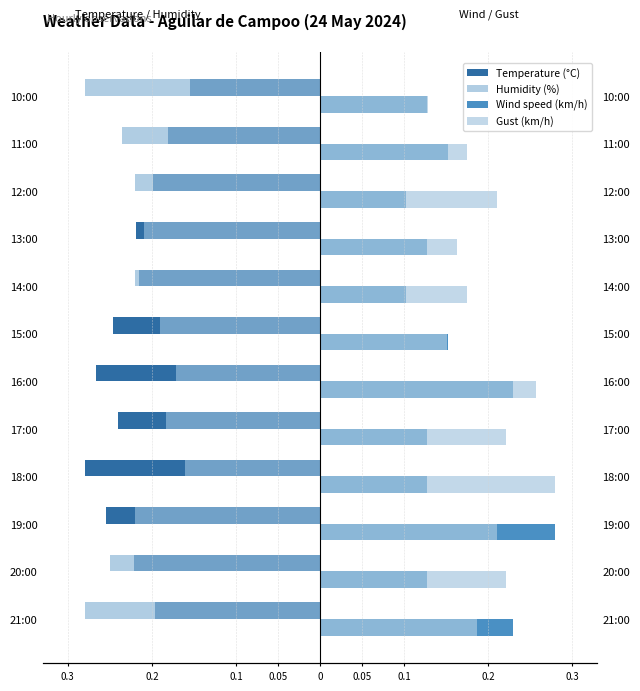

Is it true that Wind speed (km/h) equals 0.3 at 19:00?

True